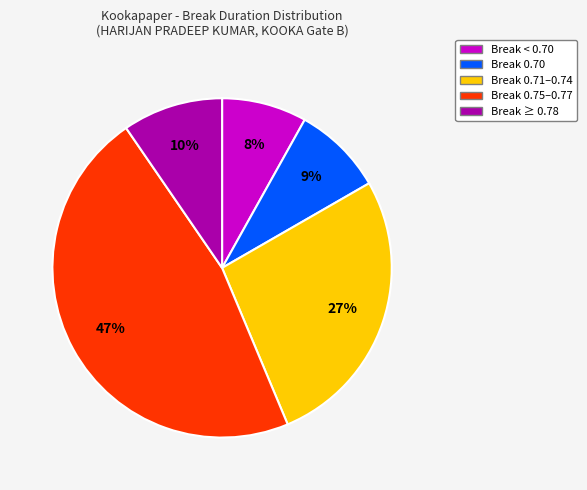

To the nearest percent, what is the difference between the largest and smallest slice percentages?

39%